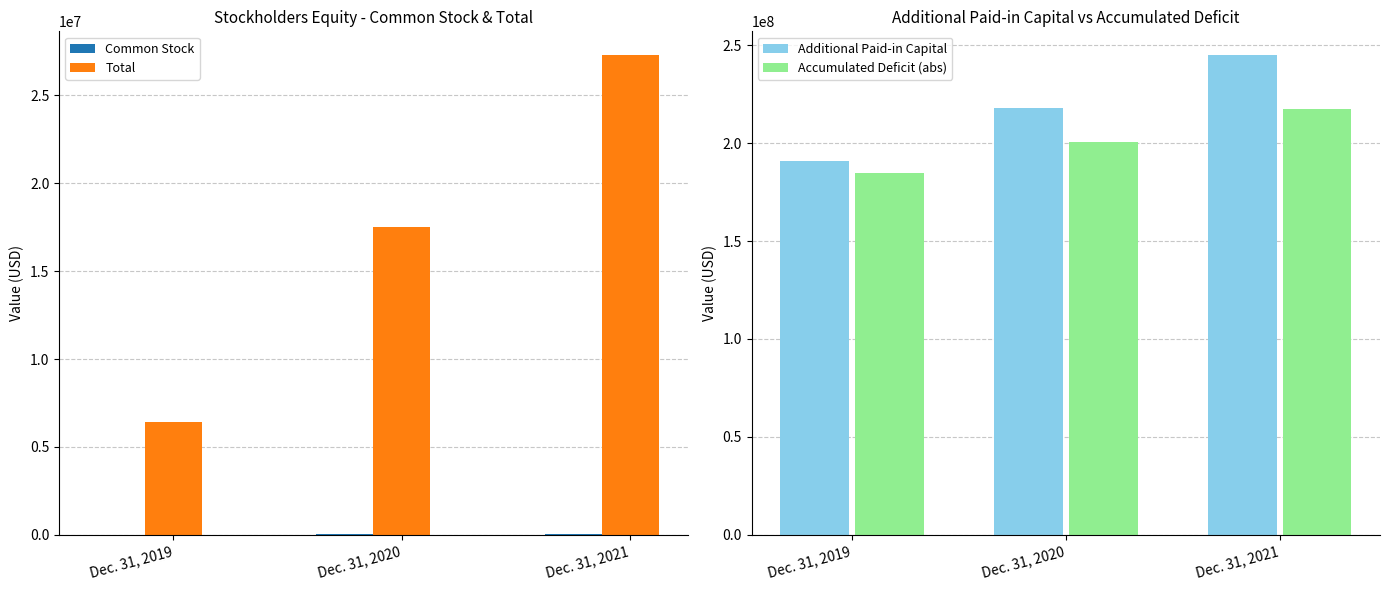

Which series has the widest spread of values?

Additional Paid-in Capital